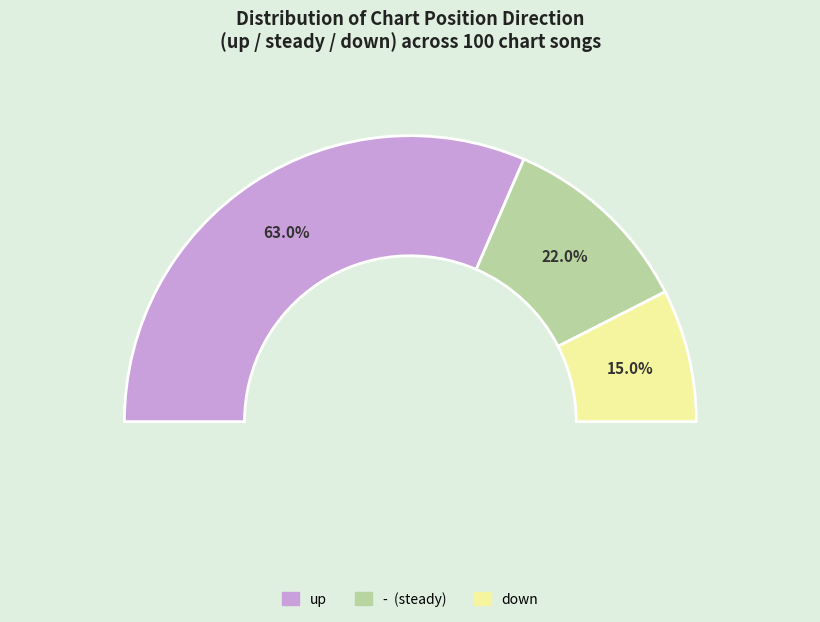

Which slice represents more than half of the pie?

up